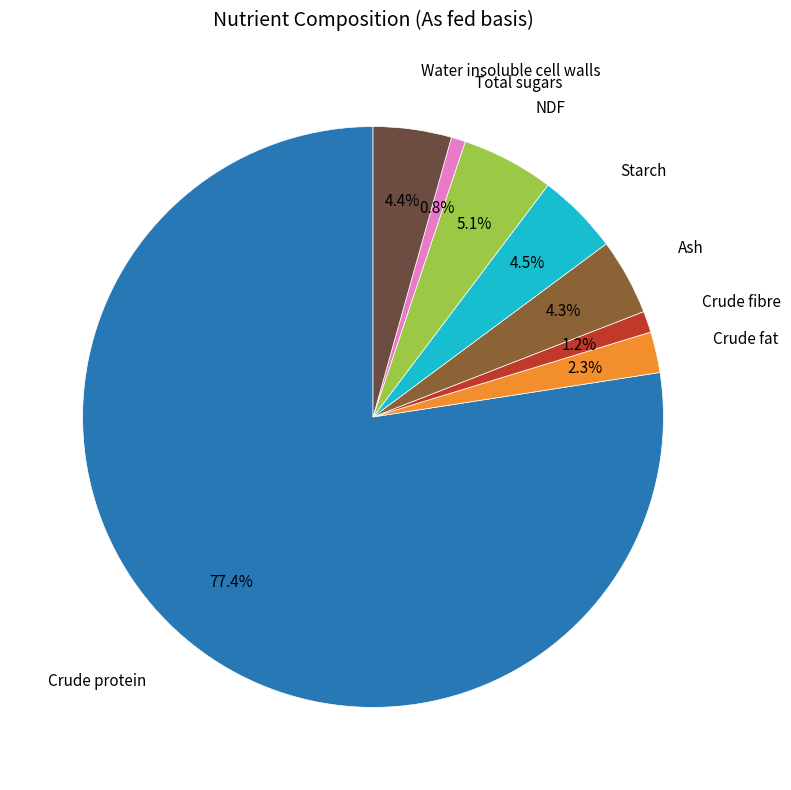

Combined, what portion of the pie is Total sugars and Crude fat?

3.1%